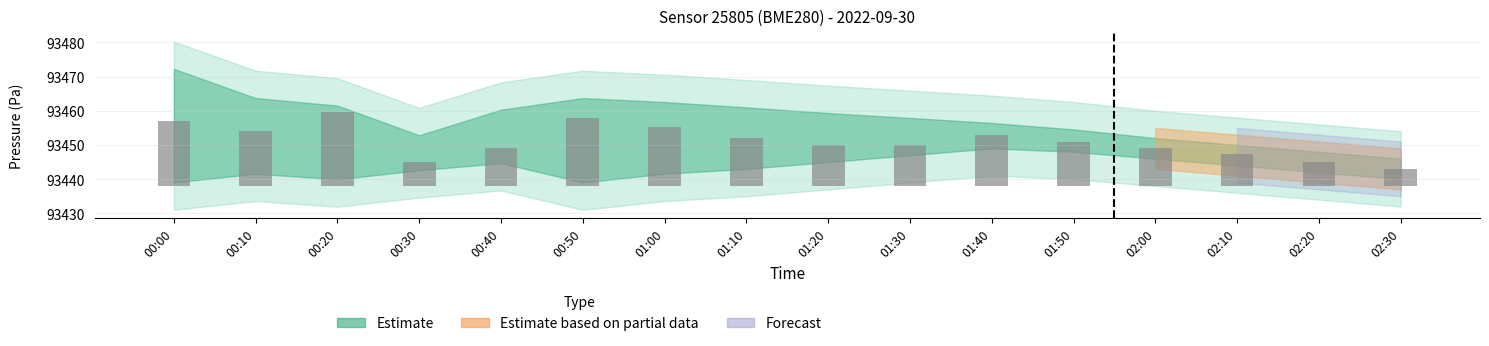

Reading left to right, transcribe all the data shown in this chart.

18.9	16.2	21.6	7.1	11.1	19.9	17.2	14.0	12.0	11.9	14.8	13.0	11.0	9.2	7.1	5.0